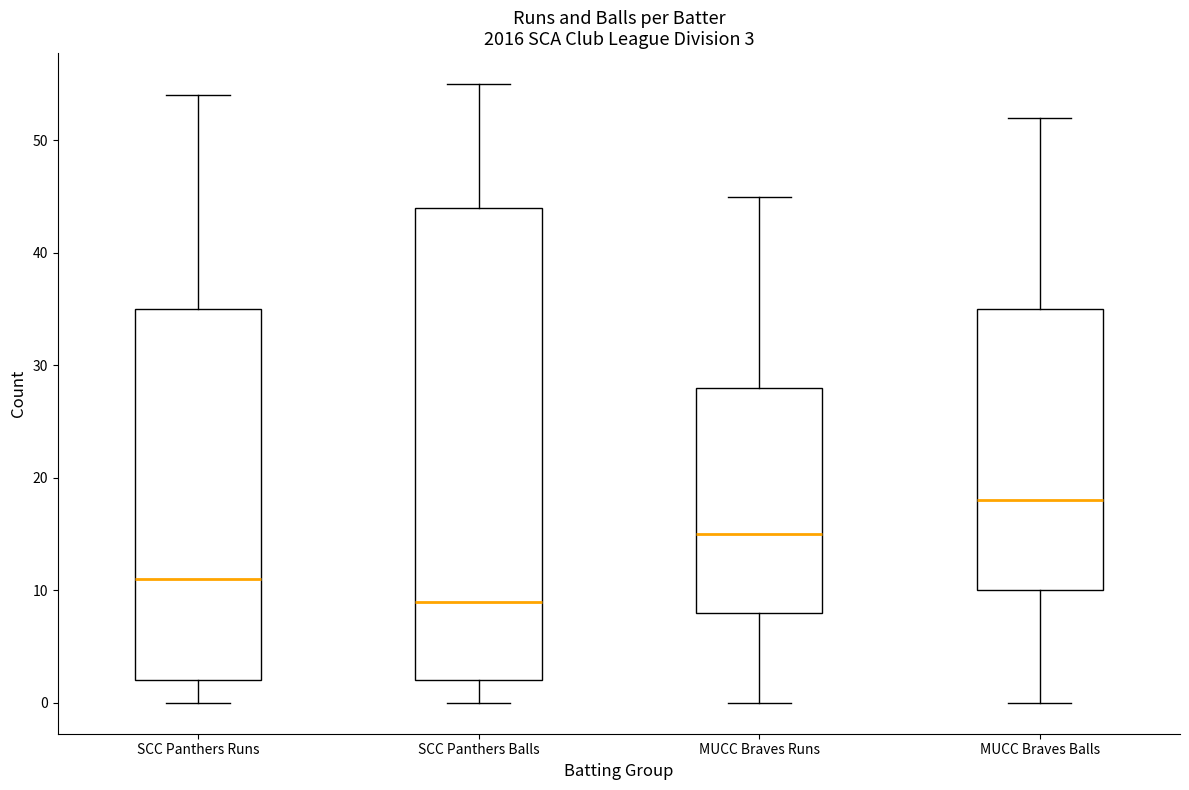

Which box has the lowest median line?

SCC Panthers Balls